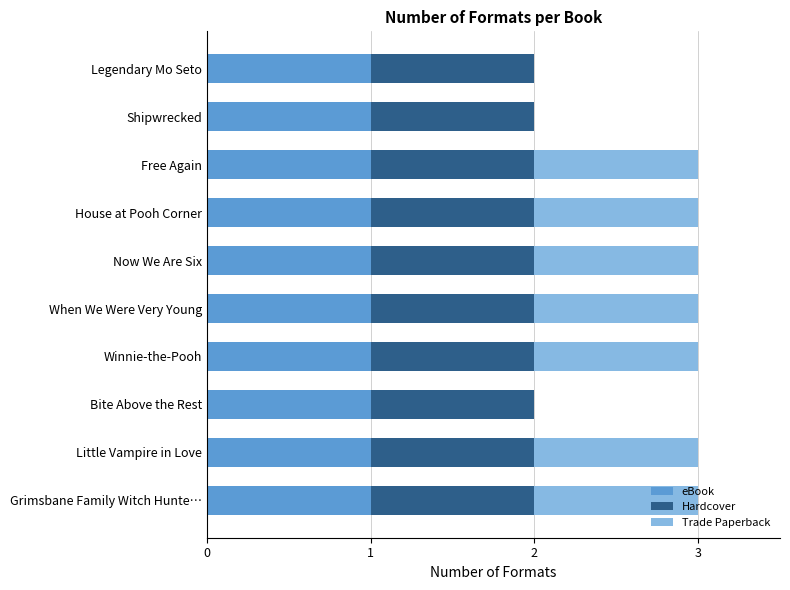

Is it true that eBook equals 1 at Now We Are Six?

True